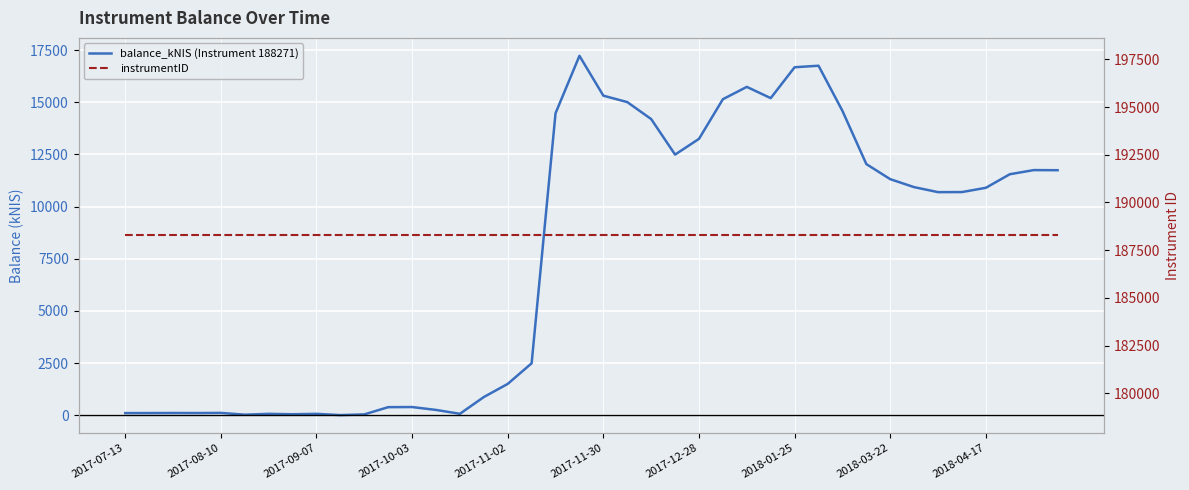

What is the smallest value displayed?

10.0